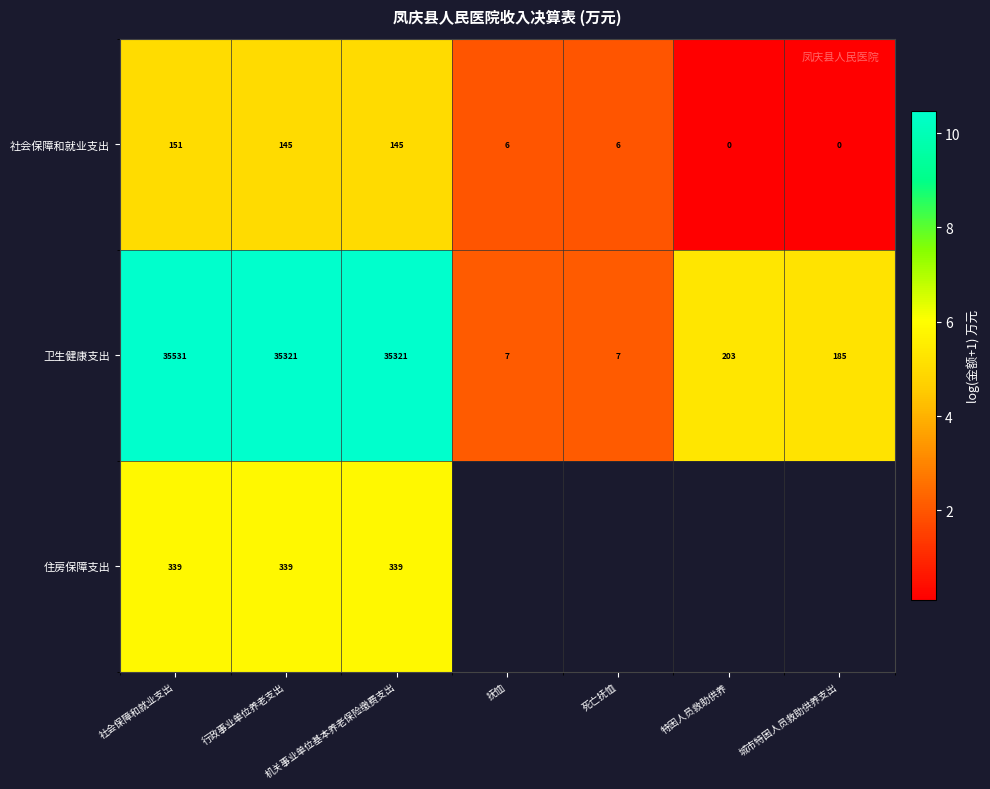

Is the value of 社会保障和就业支出 at 特困人员救助供养 greater than the value of 卫生健康支出 at 抚恤?

No